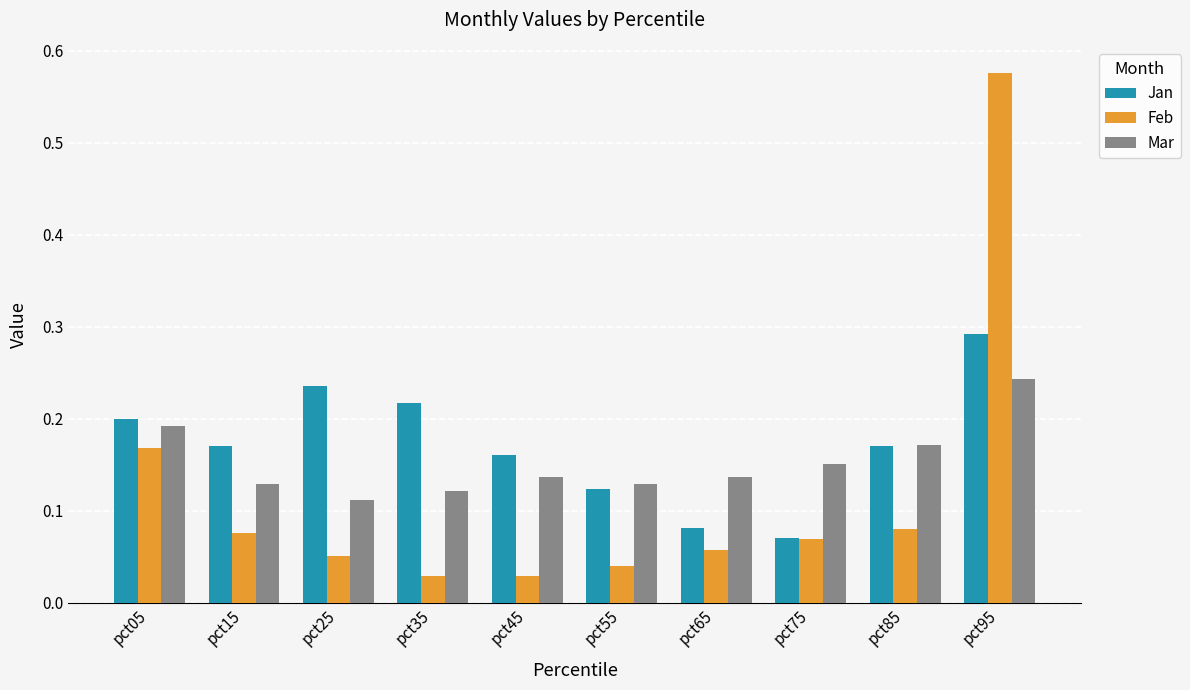

Which category has the highest value in the Mar series?

pct95